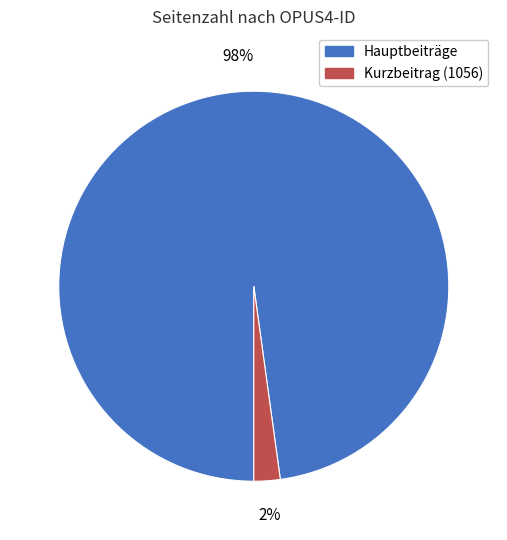

How many slices are in this pie chart?

2